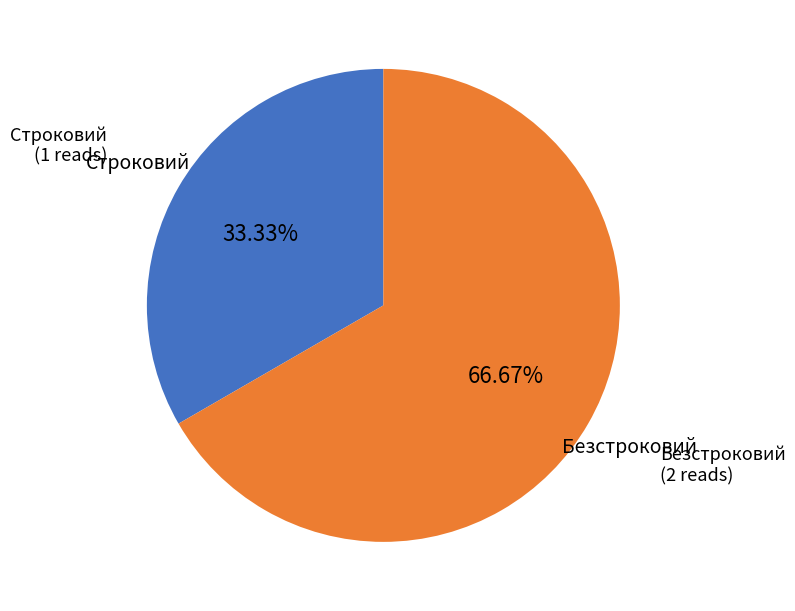

Is there any slice that represents more than half of the pie?

Yes